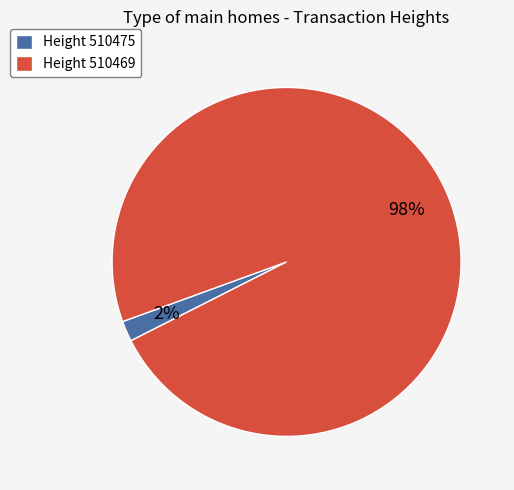

Which slice is the smallest?

Height 510475